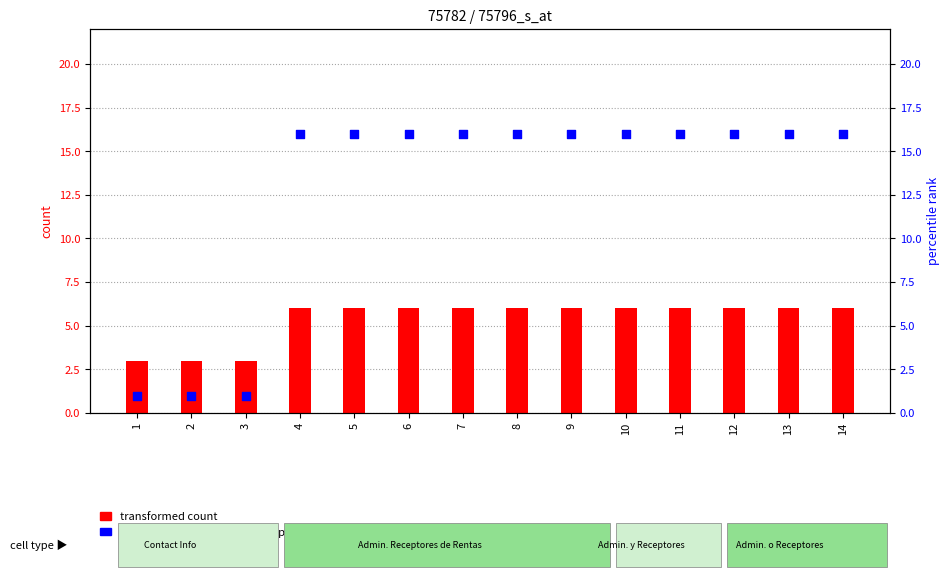

What is the total value across all series at 8?

22